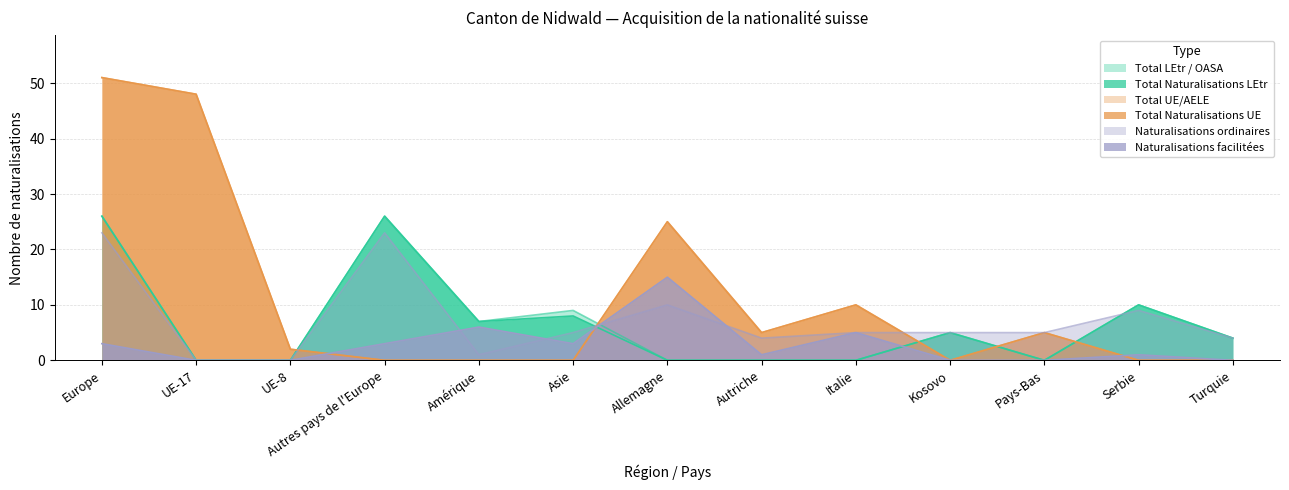

Reading left to right, transcribe all the data shown in this chart.

Total LEtr / OASA: Europe=26	UE-17=0	UE-8=0	Autres pays de l'Europe=26	Amérique=7	Asie=9	Allemagne=0	Autriche=0	Italie=0	Kosovo=5	Pays-Bas=0	Serbie=10	Turquie=4
Total Naturalisations LEtr: Europe=26	UE-17=0	UE-8=0	Autres pays de l'Europe=26	Amérique=7	Asie=8	Allemagne=0	Autriche=0	Italie=0	Kosovo=5	Pays-Bas=0	Serbie=10	Turquie=4
Total UE/AELE: Europe=51	UE-17=48	UE-8=2	Autres pays de l'Europe=0	Amérique=0	Asie=0	Allemagne=25	Autriche=5	Italie=10	Kosovo=0	Pays-Bas=5	Serbie=0	Turquie=0
Total Naturalisations UE: Europe=51	UE-17=48	UE-8=2	Autres pays de l'Europe=0	Amérique=0	Asie=0	Allemagne=25	Autriche=5	Italie=10	Kosovo=0	Pays-Bas=5	Serbie=0	Turquie=0
Naturalisations ordinaires: Europe=23	UE-17=0	UE-8=0	Autres pays de l'Europe=23	Amérique=1	Asie=5	Allemagne=10	Autriche=4	Italie=5	Kosovo=5	Pays-Bas=5	Serbie=9	Turquie=4
Naturalisations facilitées: Europe=3	UE-17=0	UE-8=0	Autres pays de l'Europe=3	Amérique=6	Asie=3	Allemagne=15	Autriche=1	Italie=5	Kosovo=0	Pays-Bas=0	Serbie=1	Turquie=0